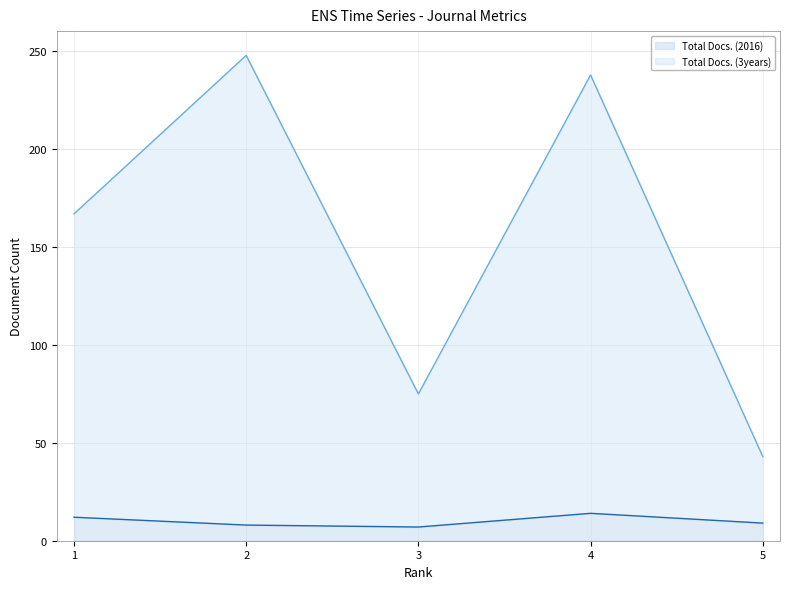

The value of Total Docs. (3years) at 1 is 167. True or false?

True